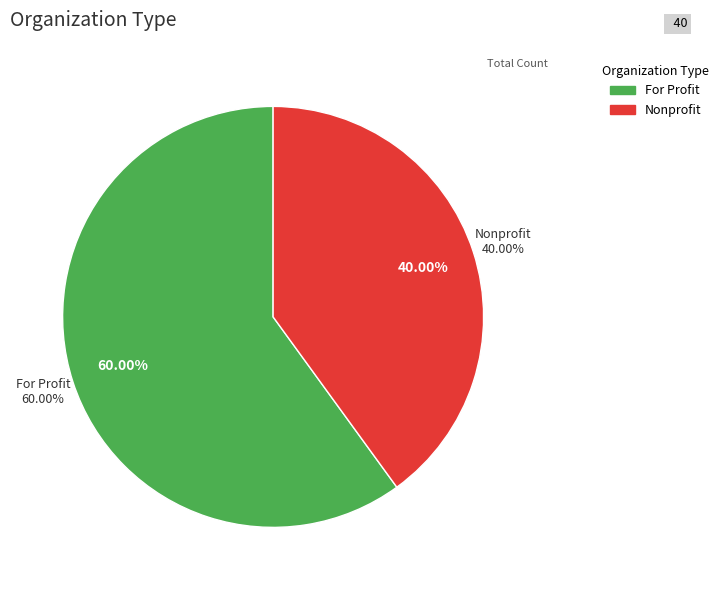

To the nearest percent, what is the average slice percentage?

50%